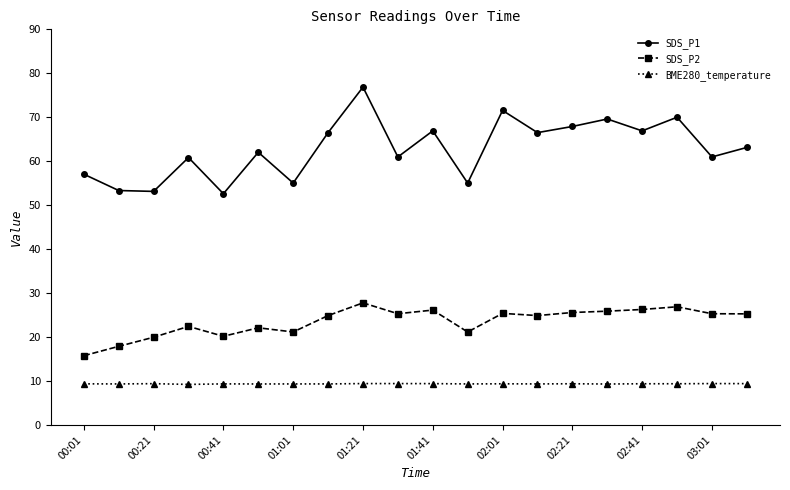

Which series has the widest spread of values?

SDS_P1